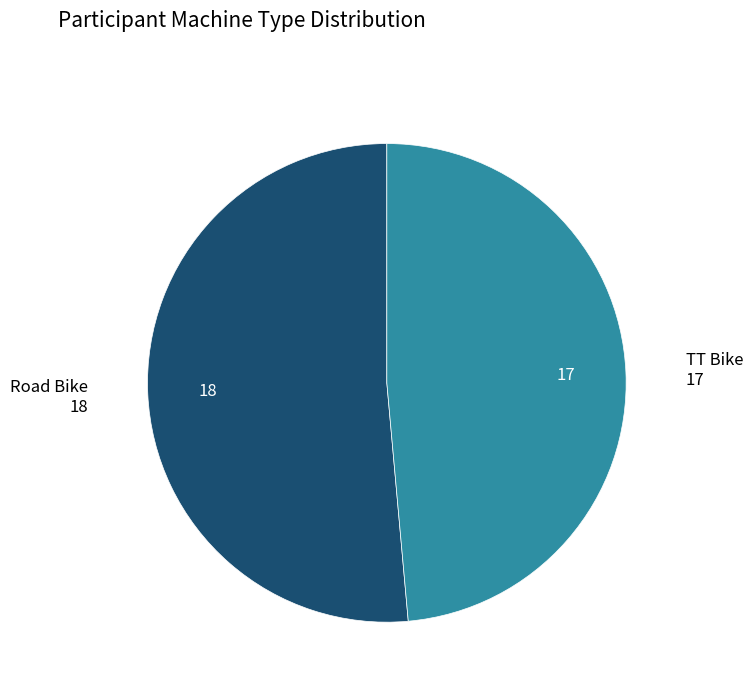

Is there any slice that represents more than half of the pie?

Yes